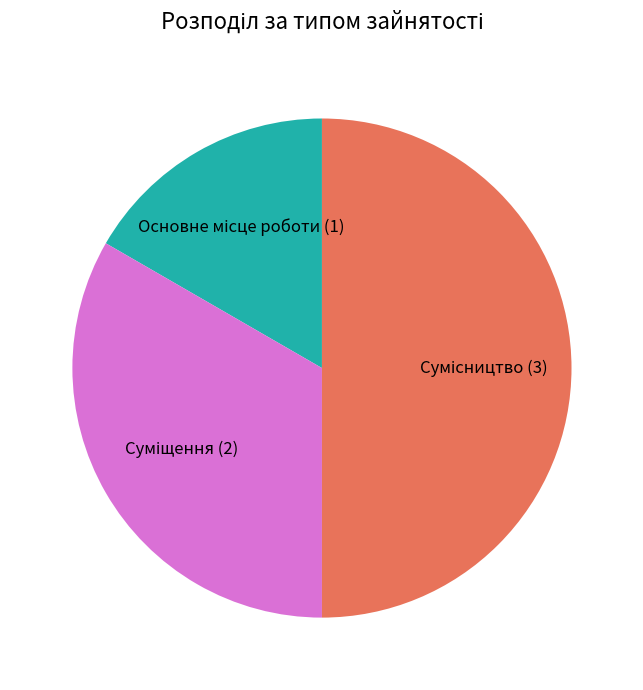

To the nearest percent, what is the difference between the largest and smallest slice percentages?

33%